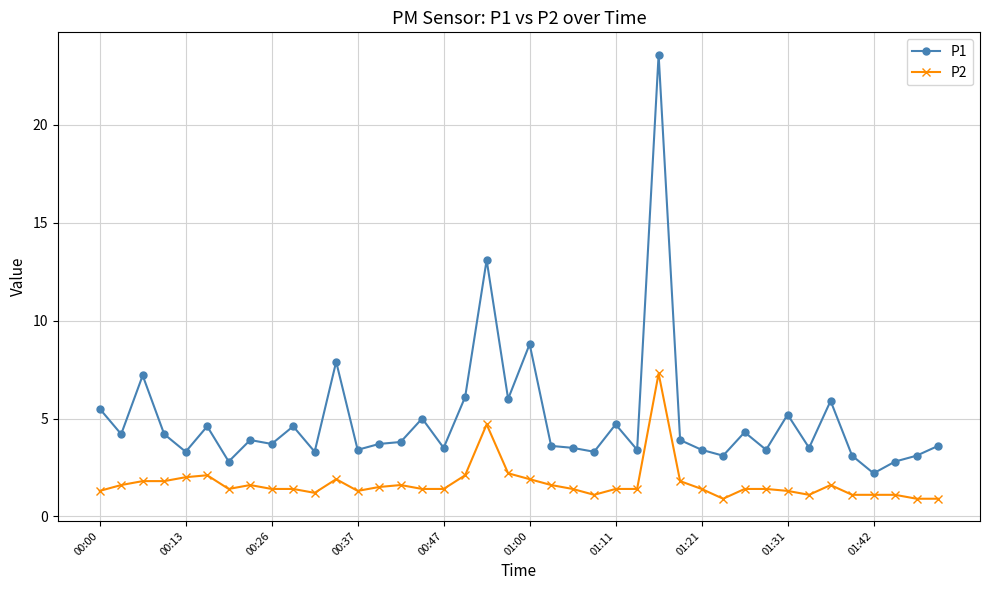

What is the value of the P2 point at the 7th from the left?

1.4